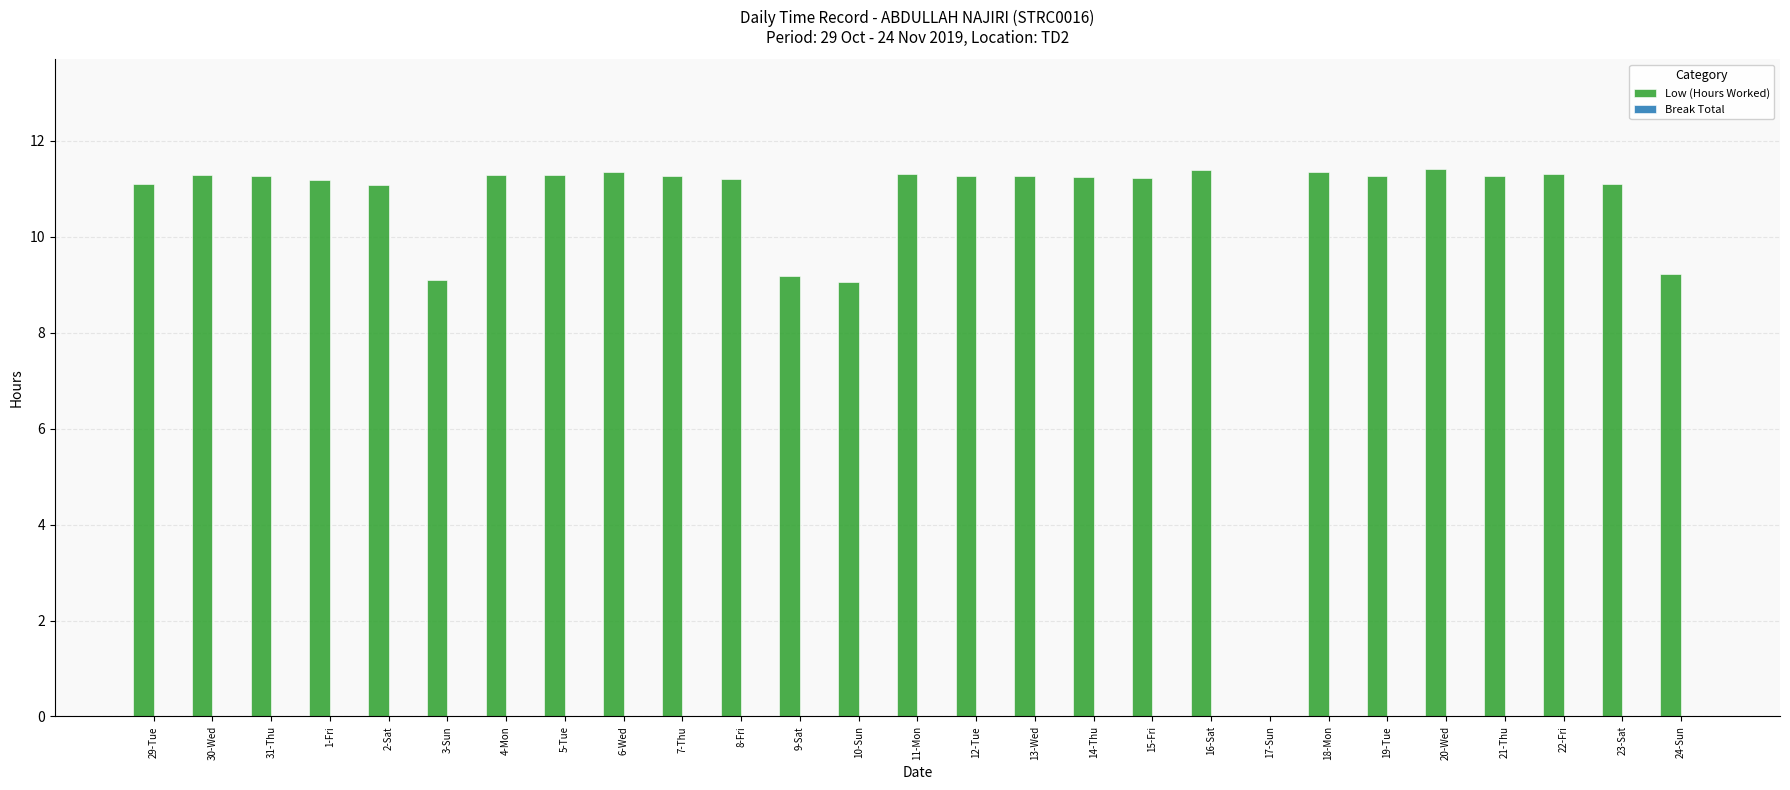

The chart shows a value of 11.2 at 8-Fri. True or false?

True